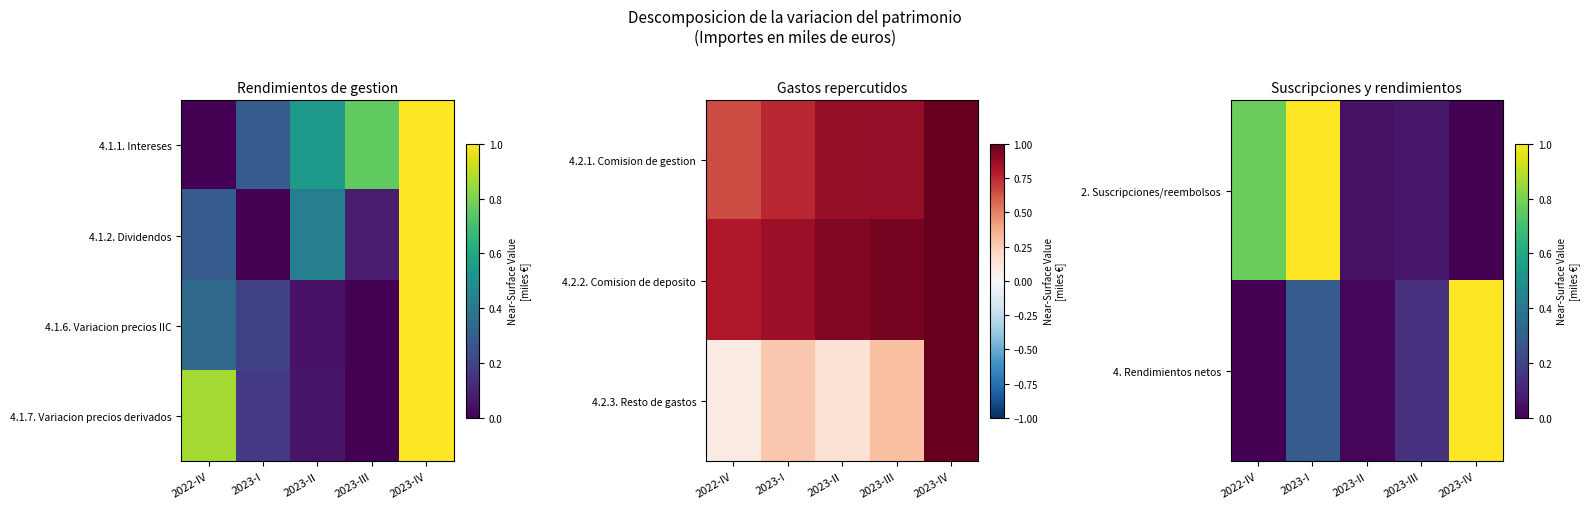

At how many categories does at least one series exceed 0?

5